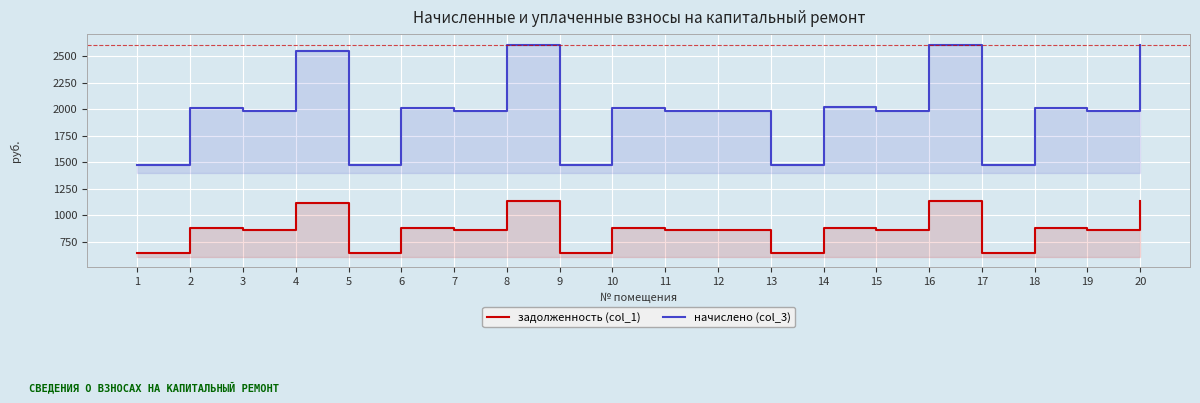

Rank the series at 3 from lowest to highest value.

задолженность (col_1), начислено (col_3)